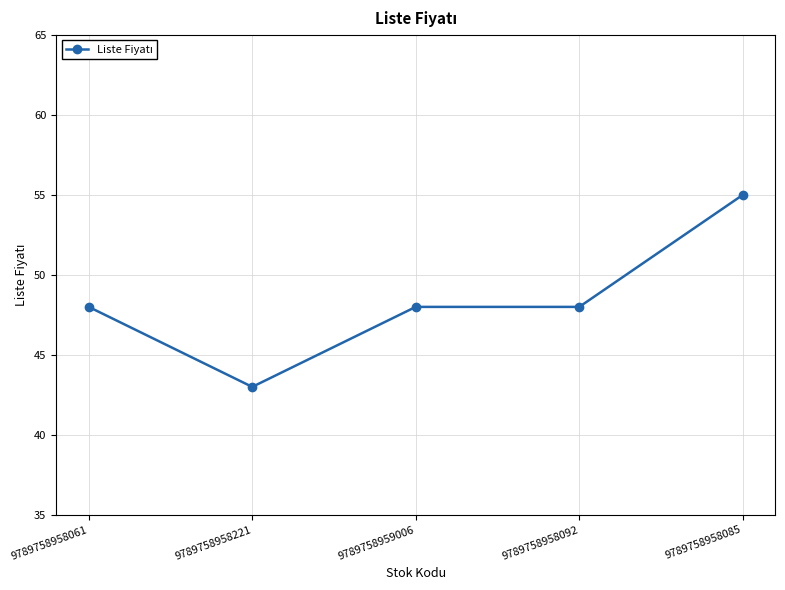

What position from the right is 9789758958085?

1